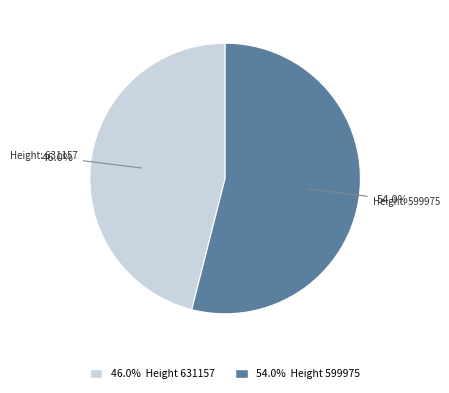

How many slices are in this pie chart?

2